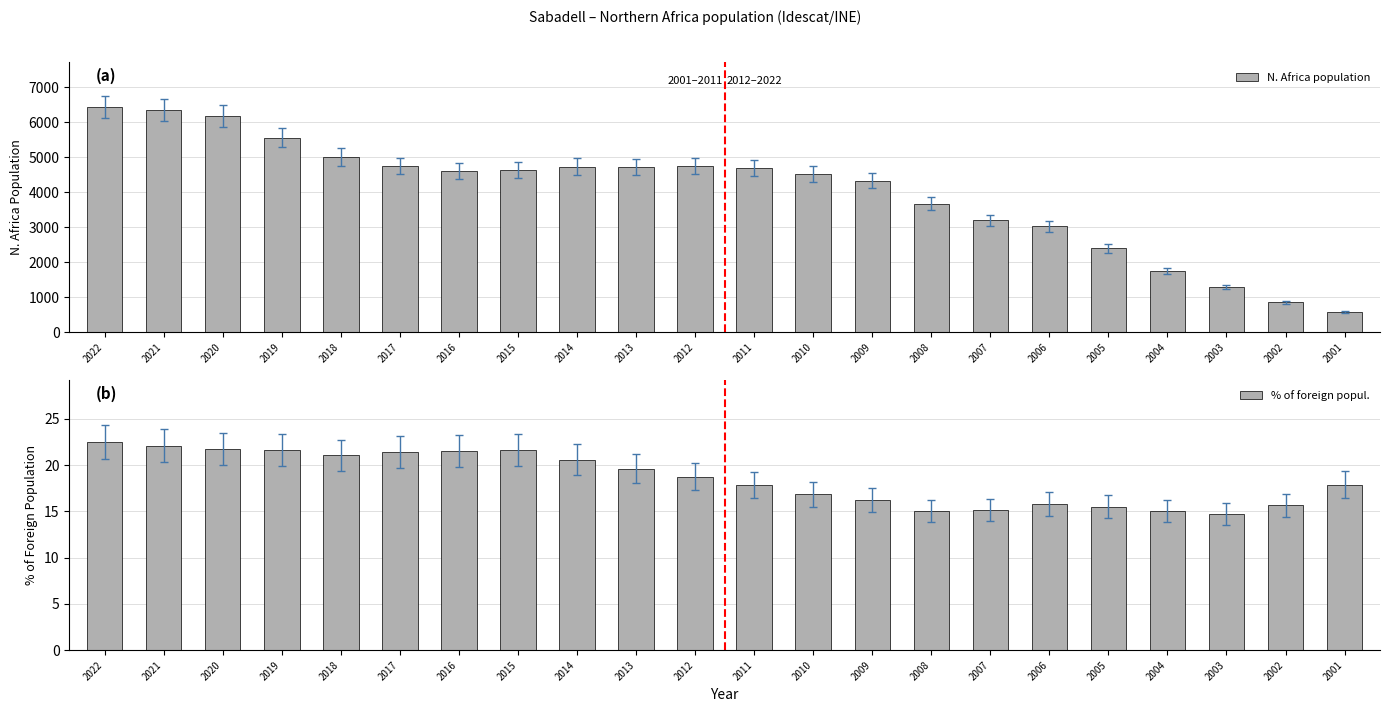

The value of N. Africa population at 2001 is 569.0. True or false?

True